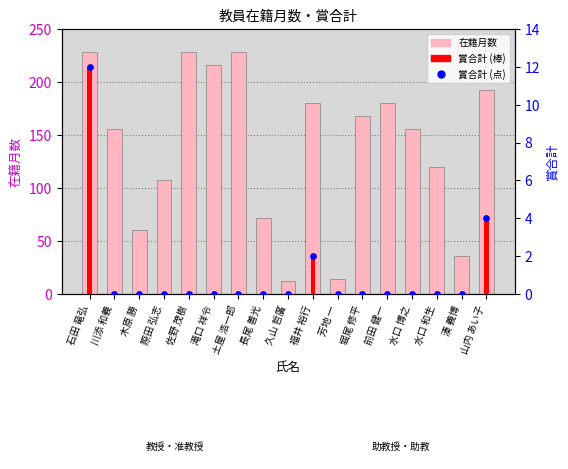

What are all the series names shown in the legend?

在籍月数, 賞合計, 賞合計 (点)